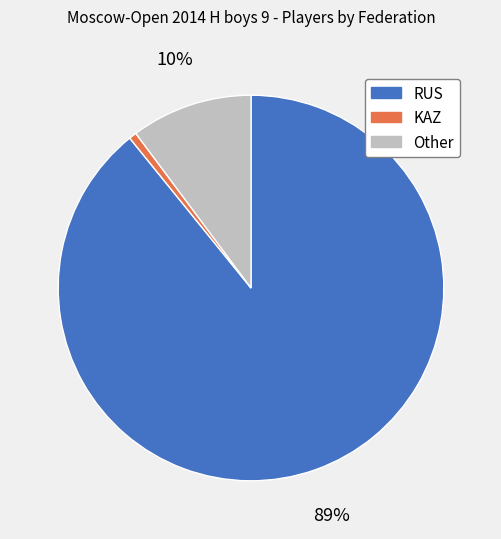

Combined, do KAZ and Other account for over 50%?

No